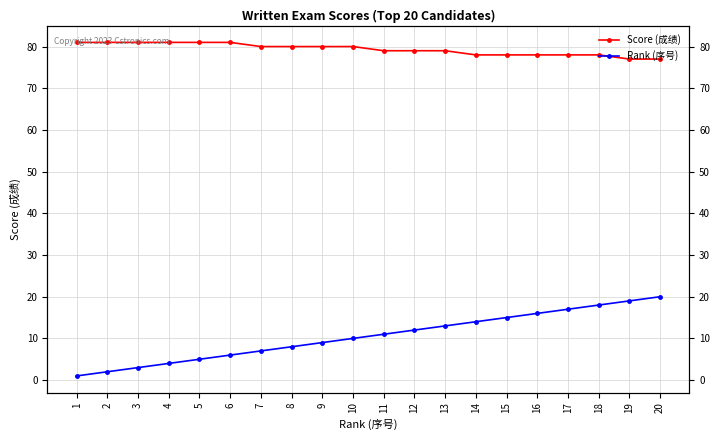

Which series changed the most between 1 and 7?

Rank (序号)